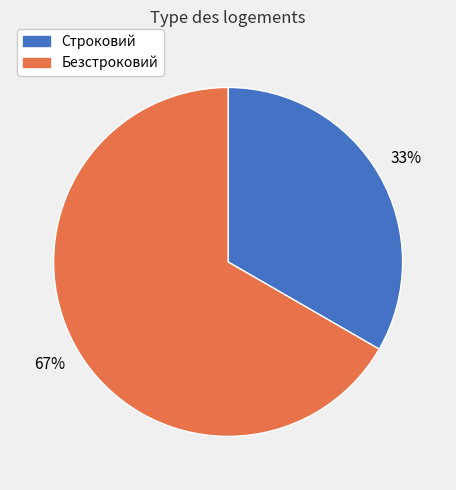

What percentage is the Безстроковий slice, to the nearest percent?

67%